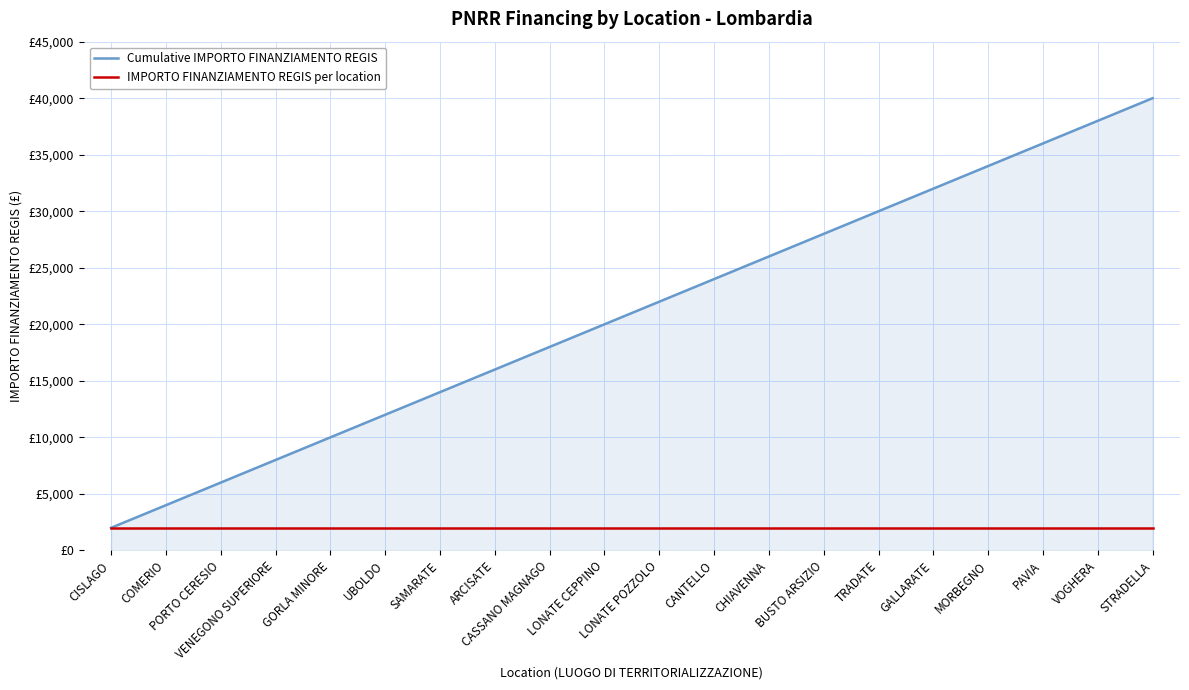

Is this an area chart (filled region under the line)?

Yes